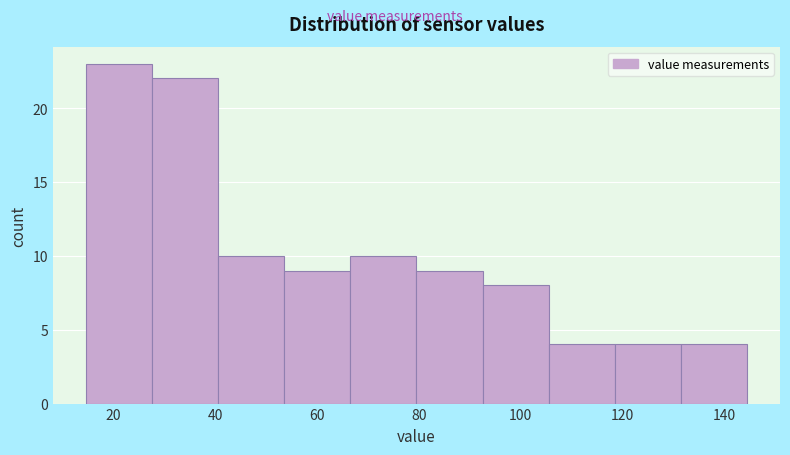

Reading left to right, list every bar in this chart as the range it spans on the x-axis followed by its height. Neither the bar edges nor the heights are printed on the chart, so give them approximately, as read against the axes.

14 to 28: 23
28 to 40: 22
40 to 54: 10
54 to 66: 9
66 to 80: 10
80 to 92: 9
92 to 106: 8
106 to 118: 4
118 to 132: 4
132 to 144: 4